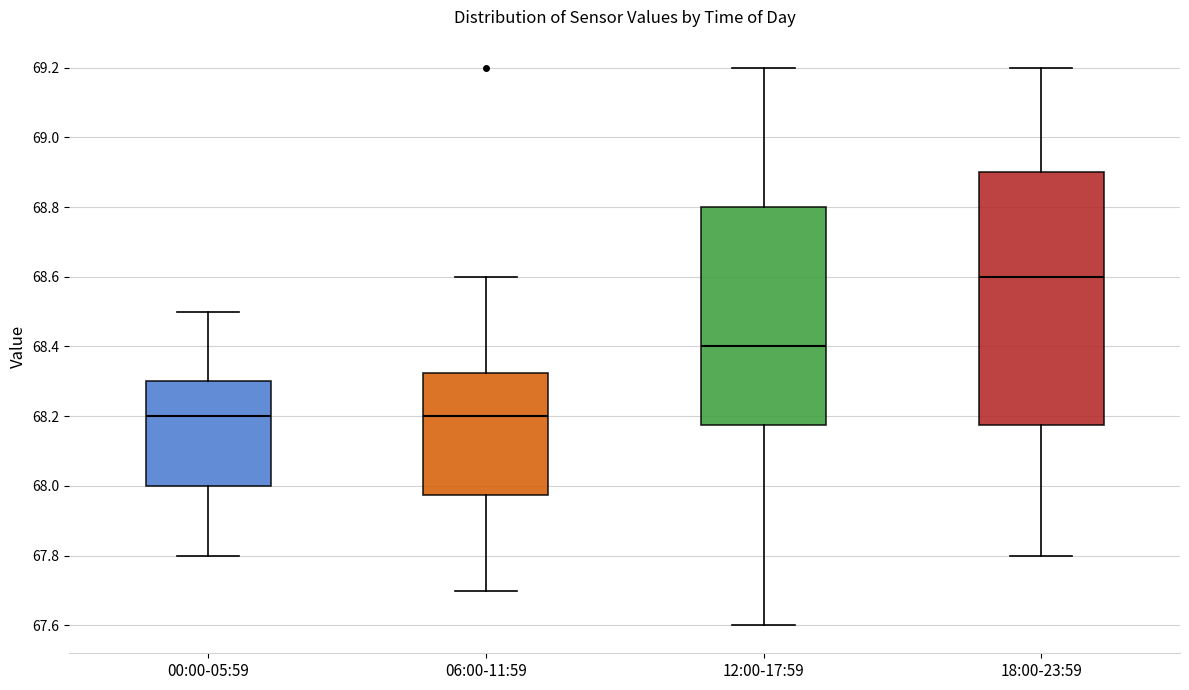

Reading left to right, read every box against the y-axis: the position of its median line, the range the box covers, and the ends of its whiskers. The values are not printed on the chart, so give them approximately, as read against the axis.

00:00-05:59: median 68.20, box 68.00 to 68.30, whiskers 67.80 to 68.50
06:00-11:59: median 68.20, box 67.98 to 68.32, whiskers 67.70 to 68.60
12:00-17:59: median 68.40, box 68.18 to 68.80, whiskers 67.60 to 69.20
18:00-23:59: median 68.60, box 68.18 to 68.90, whiskers 67.80 to 69.20